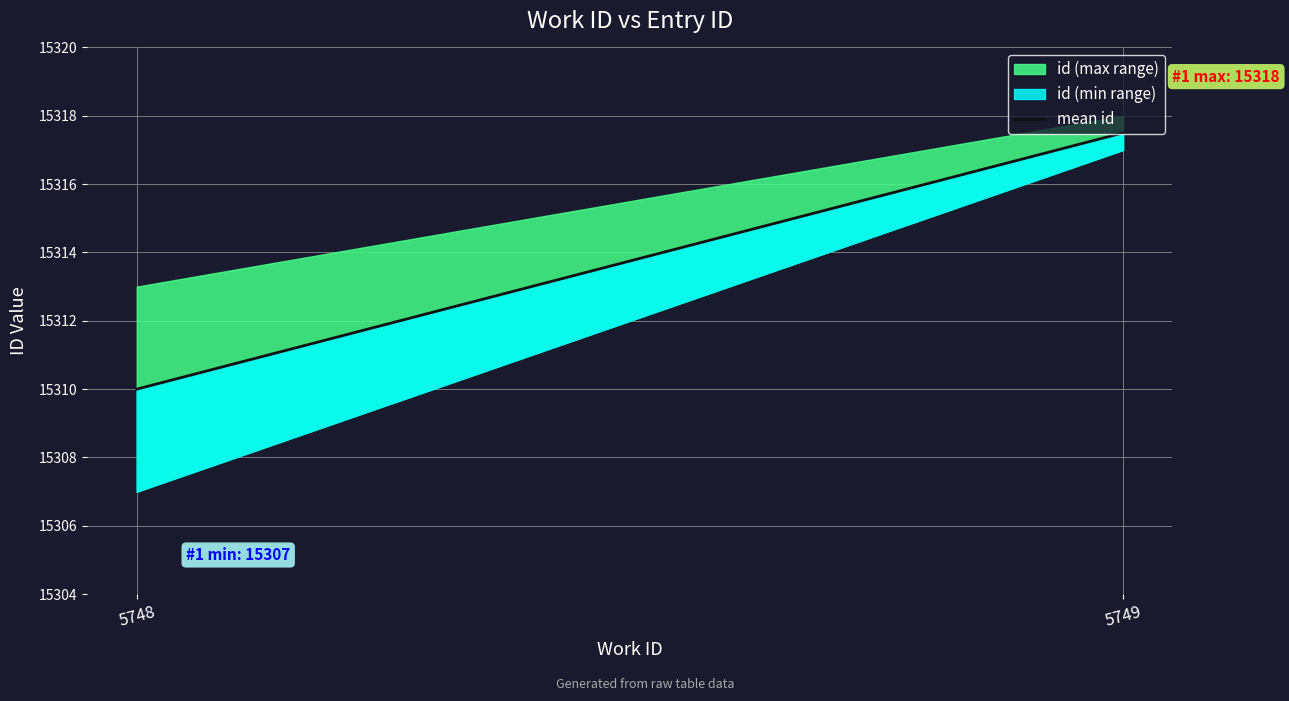

The chart shows a value of 15317.5 at 5749. True or false?

True